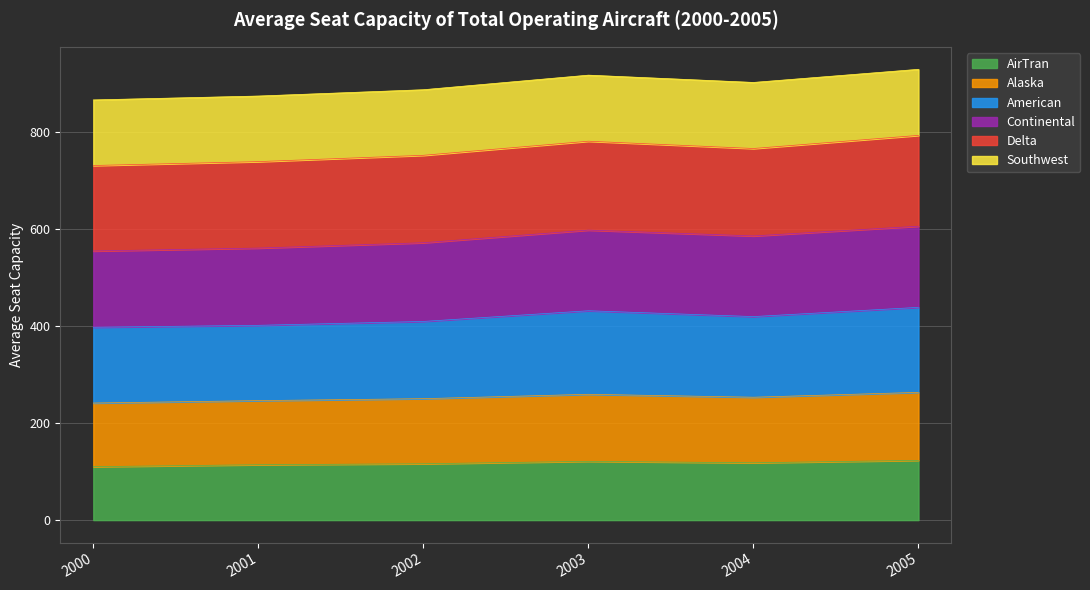

How many lines are shown in the chart?

6